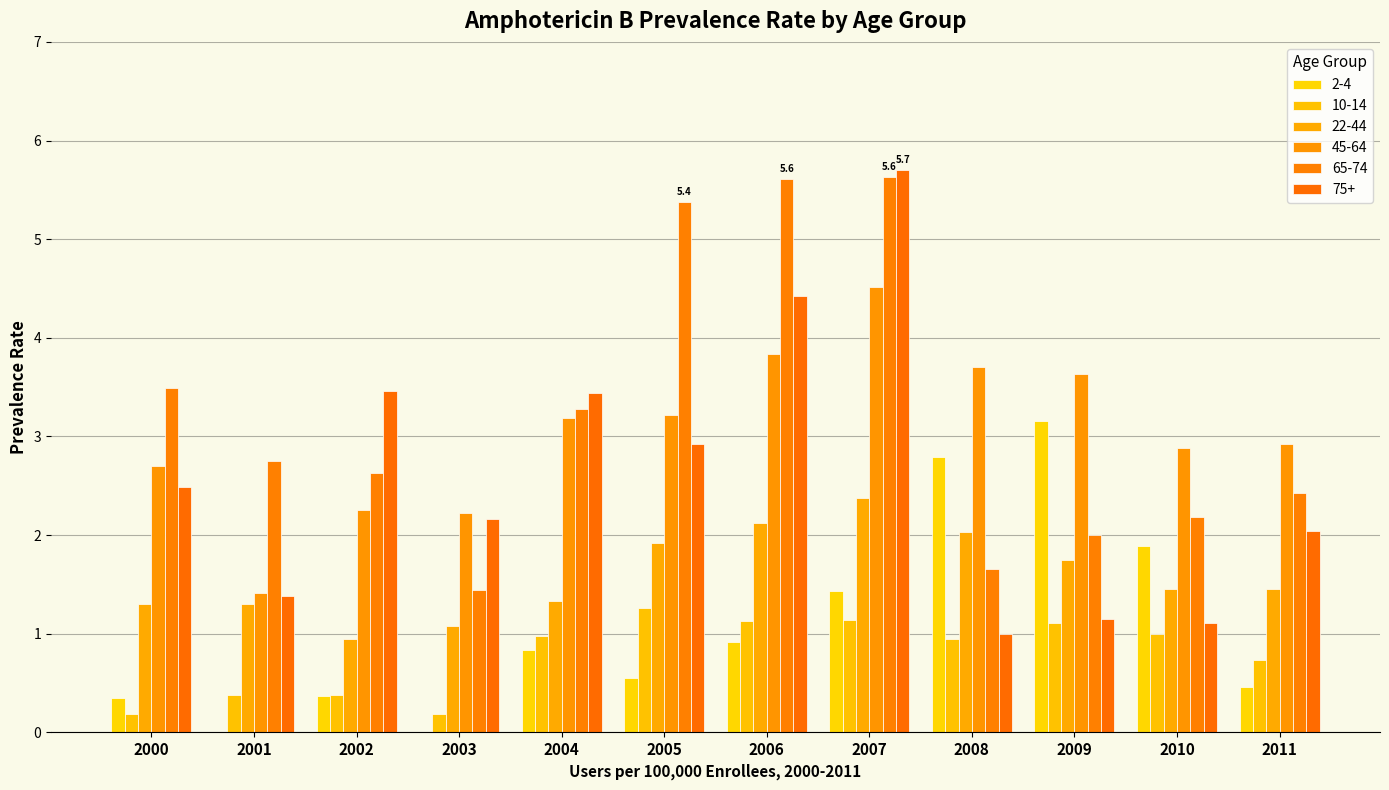

Rank the categories by 75+ value from lowest to highest.

2008, 2010, 2009, 2001, 2011, 2003, 2000, 2005, 2004, 2002, 2006, 2007